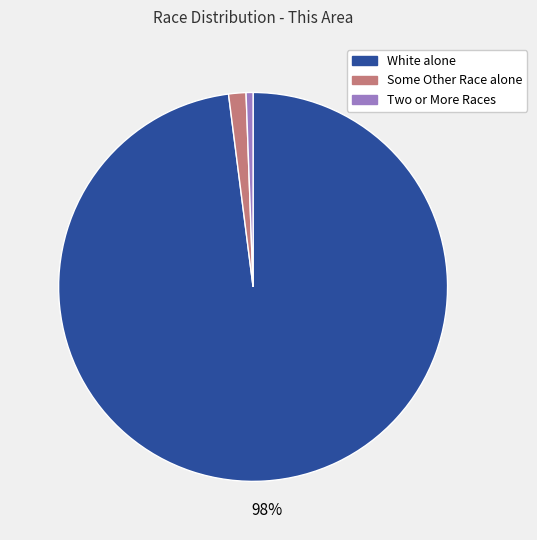

Count the number of slices in the pie.

3